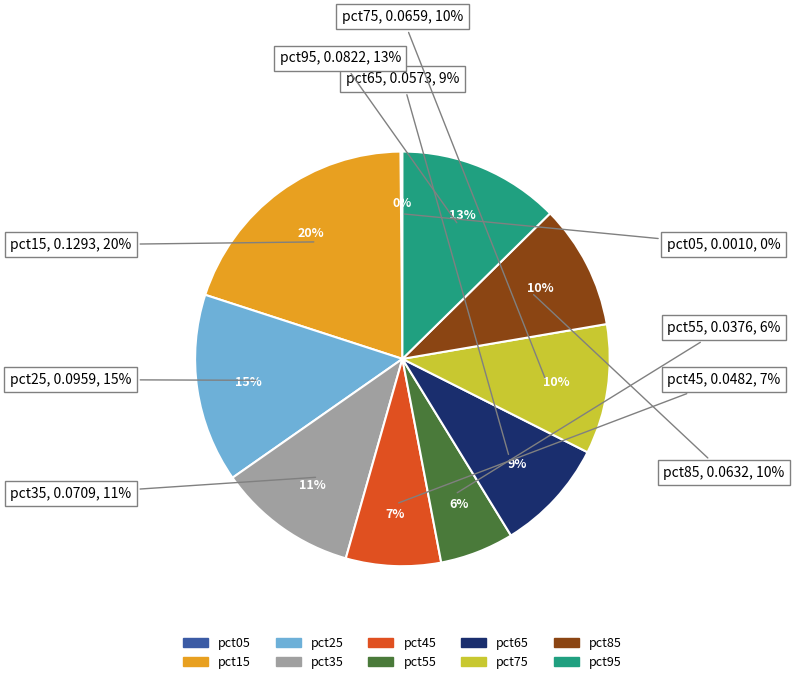

To the nearest percent, what is the difference between the largest and smallest slice percentages?

20%